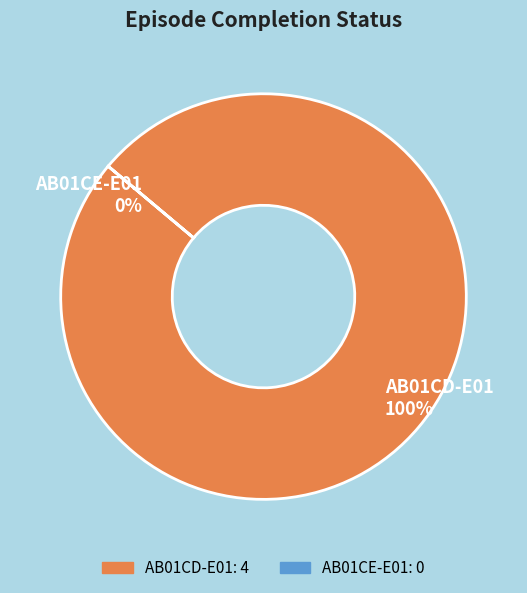

To the nearest percent, what is the difference between the AB01CE-E01 and AB01CD-E01 slice percentages?

100%